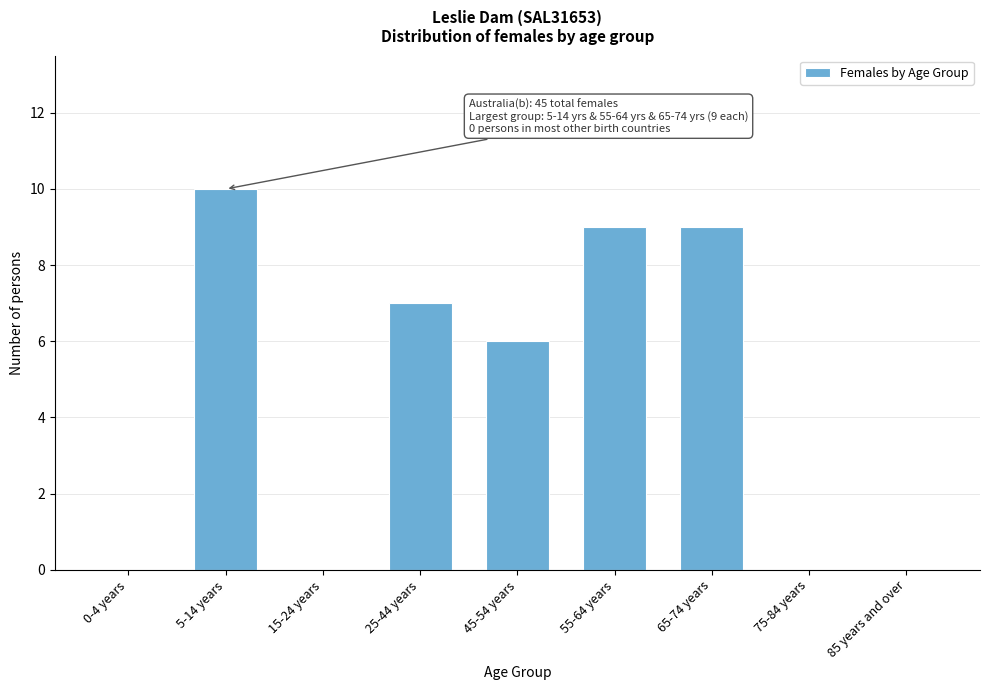

Reading left to right, transcribe all the data shown in this chart.

0-4 years=0	5-14 years=10	15-24 years=0	25-44 years=7	45-54 years=6	55-64 years=9	65-74 years=9	75-84 years=0	85 years and over=0